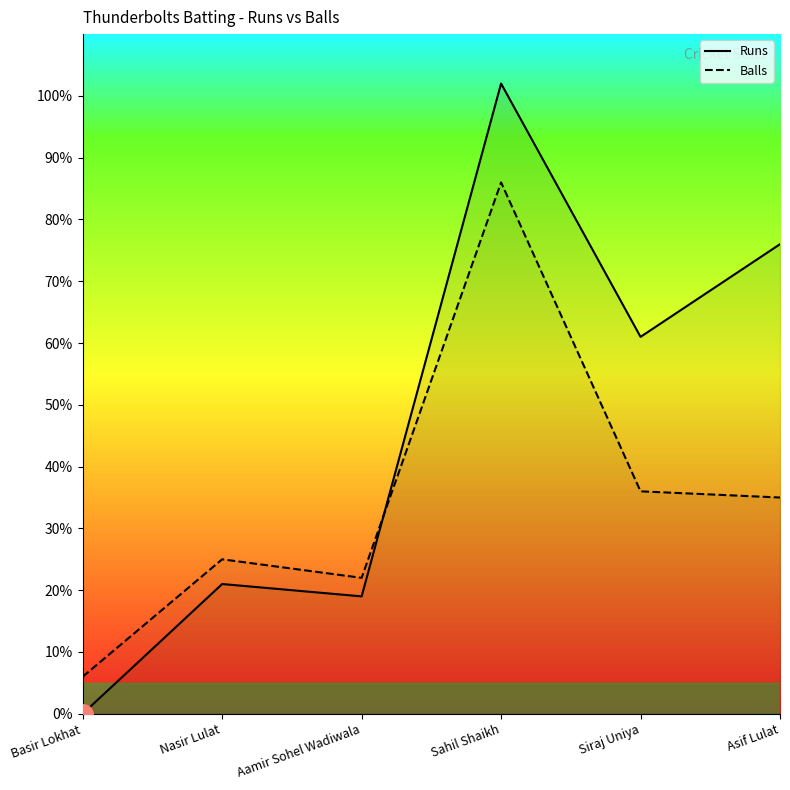

At which label does Runs first exceed 61?

Sahil Shaikh